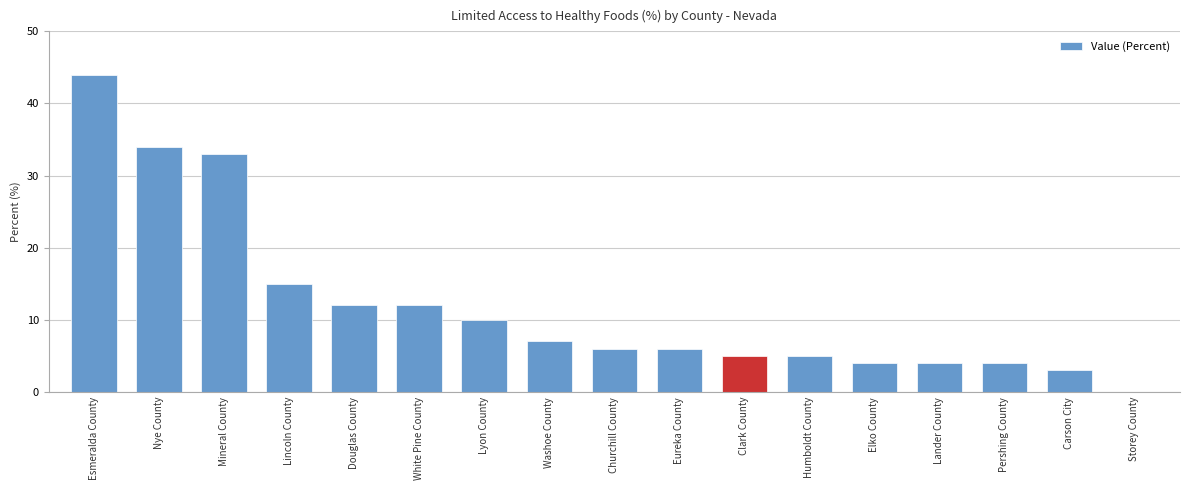

Reading right to left, what are all the values shown in this chart?

0	3	4	4	4	5	5	6	6	7	10	12	12	15	33	34	44